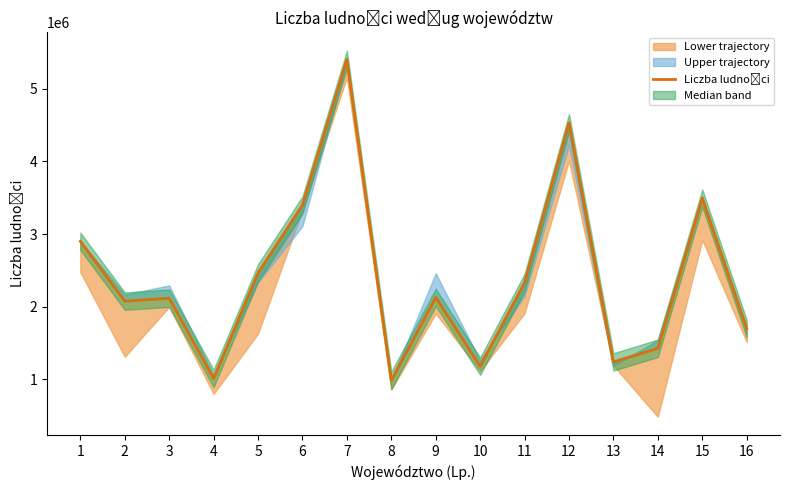

What is the smallest value displayed?

986506